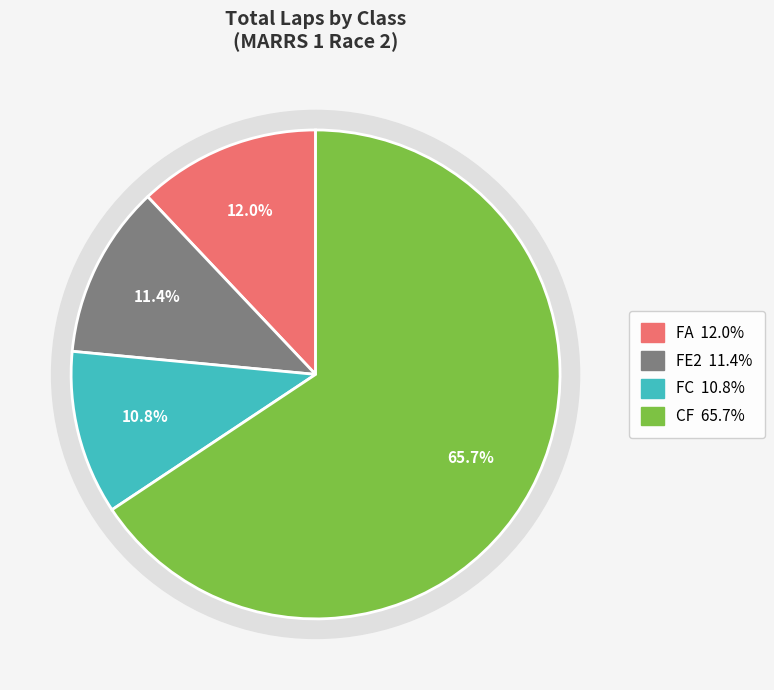

To the nearest percent, what portion does FA represent?

12%